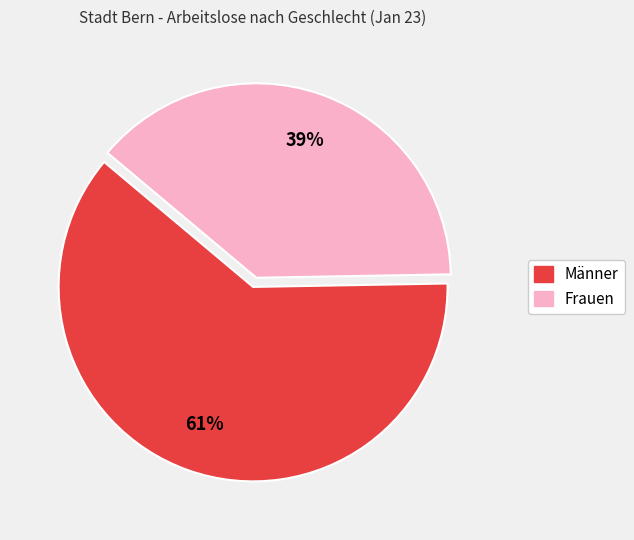

What is the largest slice in the pie chart?

Männer